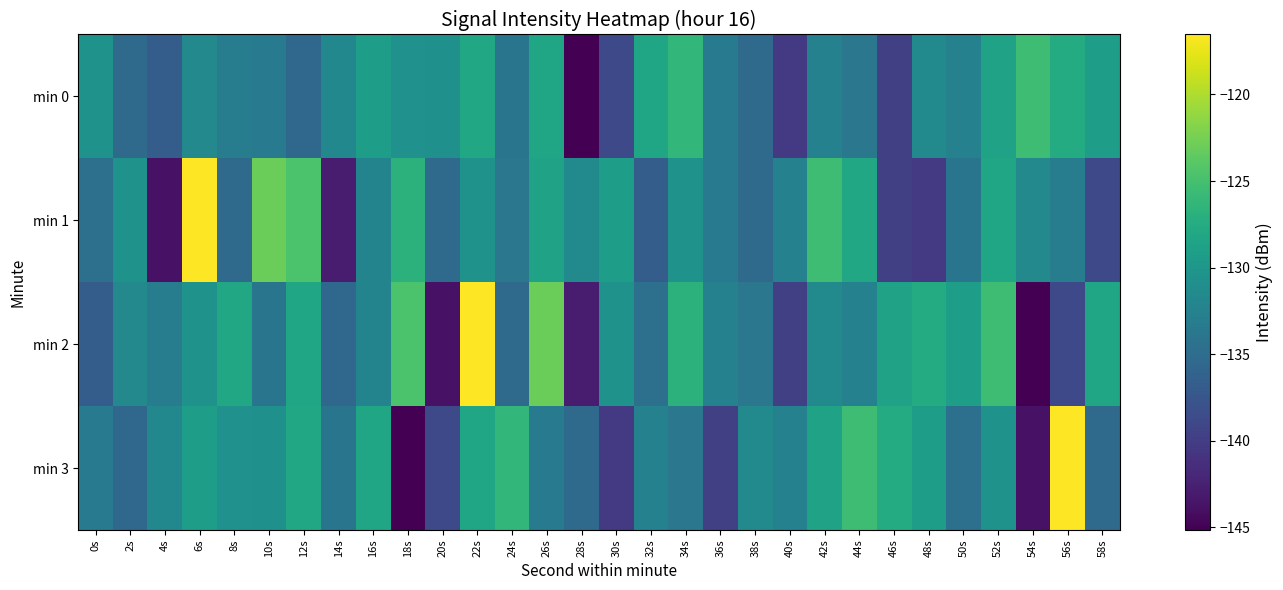

Count the number of data series in this chart.

4